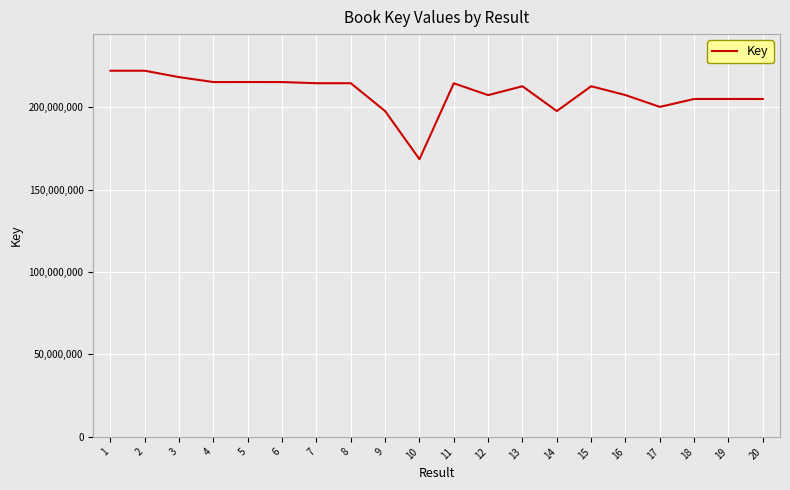

What is the maximum value shown in the chart?

222061697